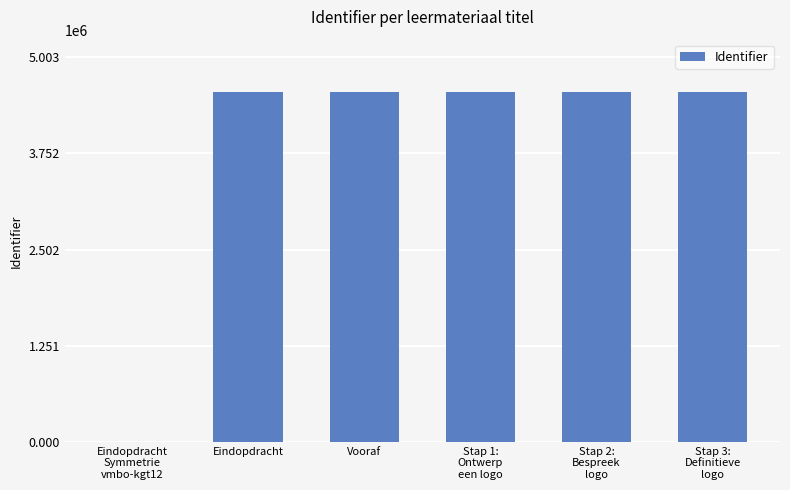

The chart shows a value of 0 at Eindopdracht
Symmetrie
vmbo-kgt12. True or false?

True